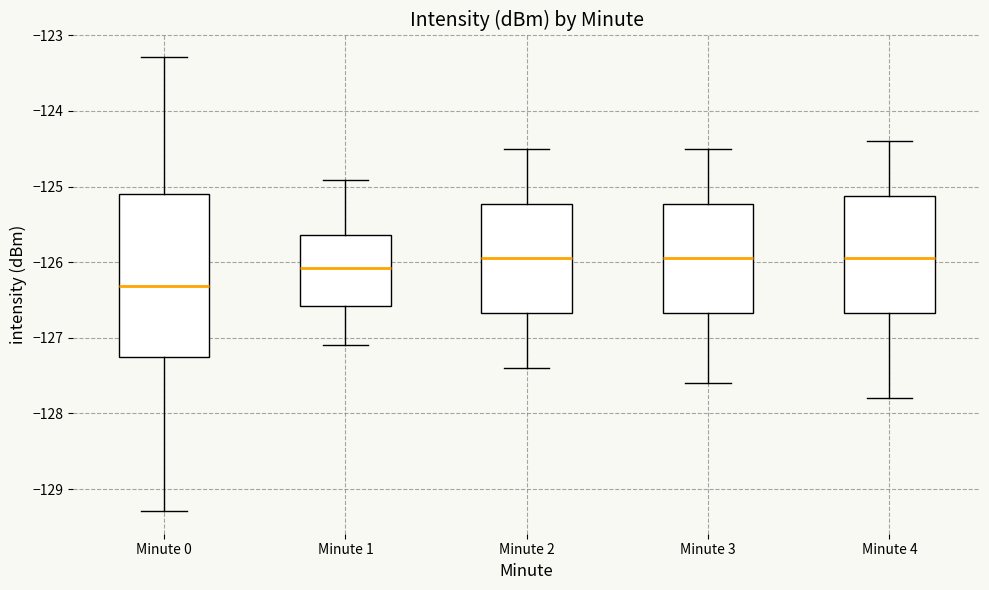

Reading left to right, transcribe this box plot: for each box, give where its median line is, the range the box spans, and where its two whiskers end, as read against the y-axis. The values are not printed on the chart, so give them approximately, as read against the axis.

Minute 0: median -126.3, box -127.3 to -125.1, whiskers -129.3 to -123.3
Minute 1: median -126.1, box -126.6 to -125.6, whiskers -127.1 to -124.9
Minute 2: median -125.9, box -126.7 to -125.2, whiskers -127.4 to -124.5
Minute 3: median -125.9, box -126.7 to -125.2, whiskers -127.6 to -124.5
Minute 4: median -125.9, box -126.7 to -125.1, whiskers -127.8 to -124.4